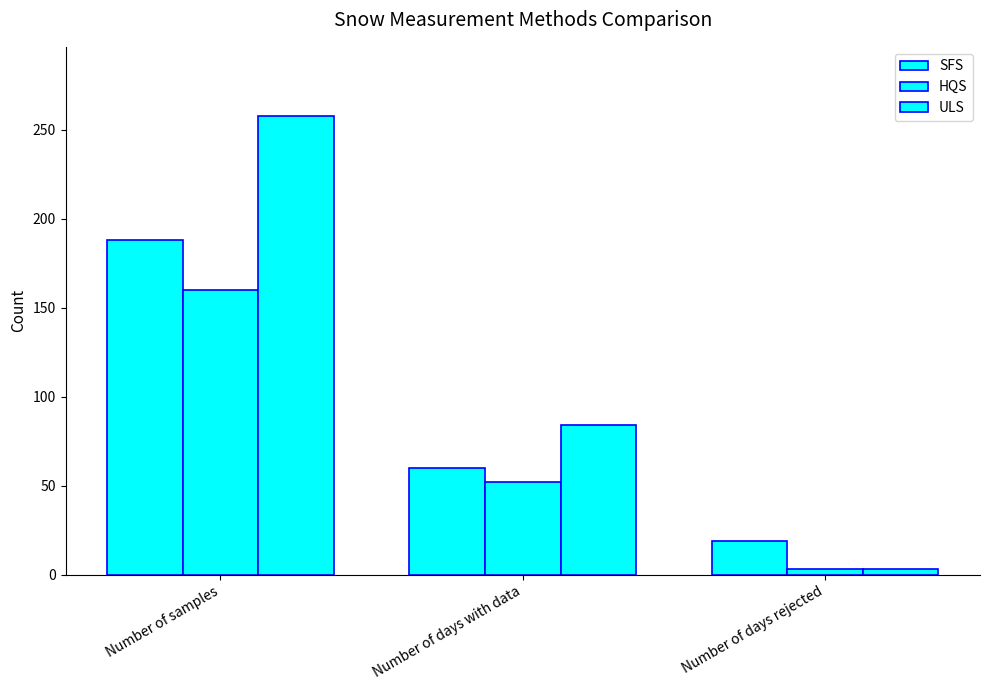

The ULS series shows 84 at Number of days with data. True or false?

True